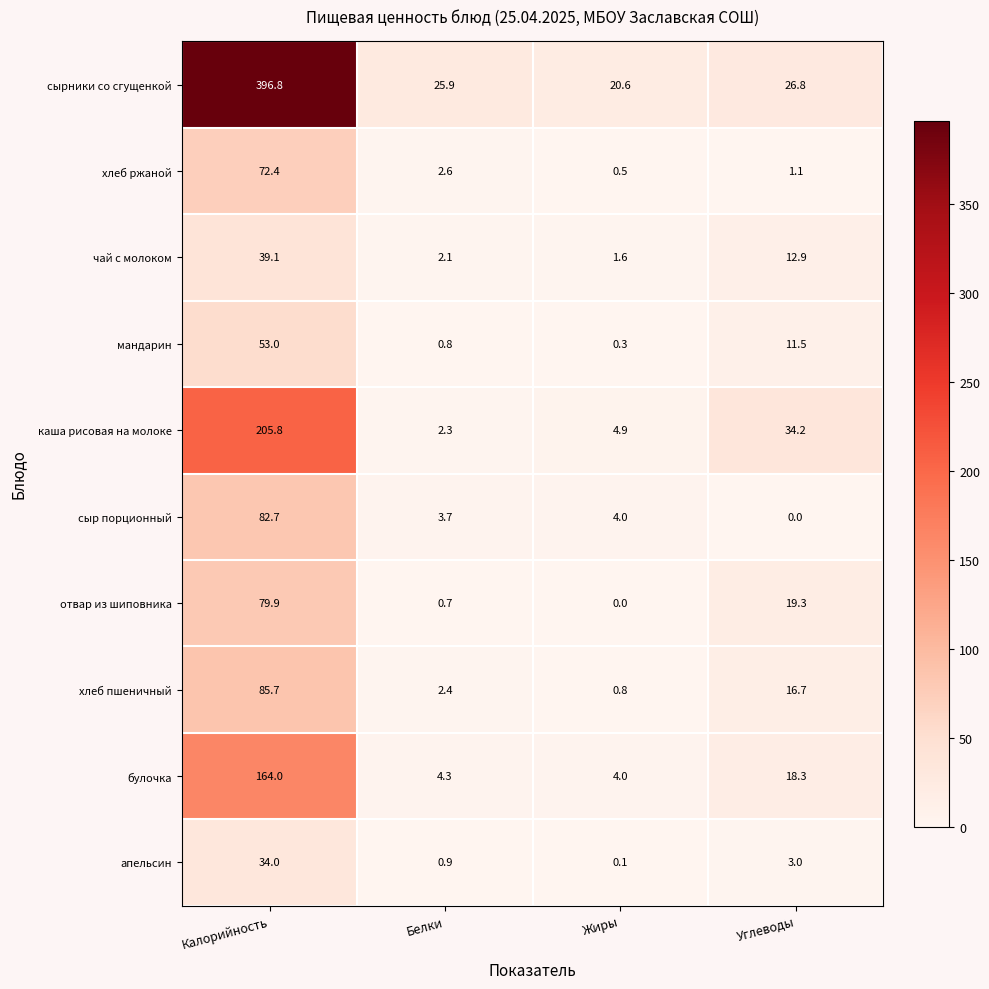

How many data points does each series have?

4